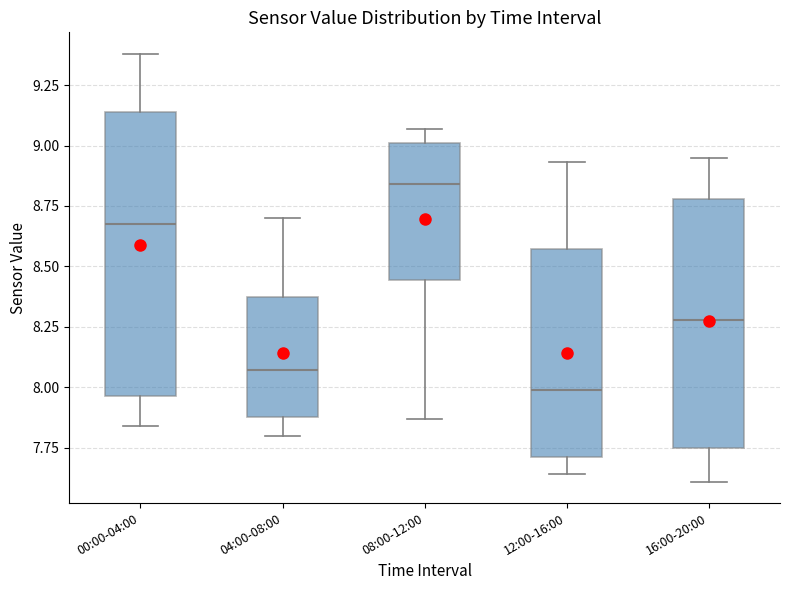

Where is the upper edge of the box for 00:00-04:00 on the y-axis? The values are not printed on the chart, so give them approximately, as read against the axis.

9.15